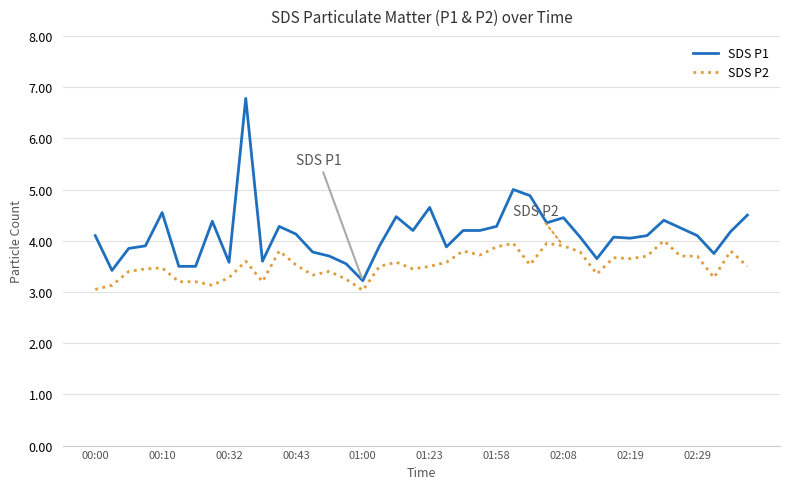

Which series has the widest spread of values?

SDS P1